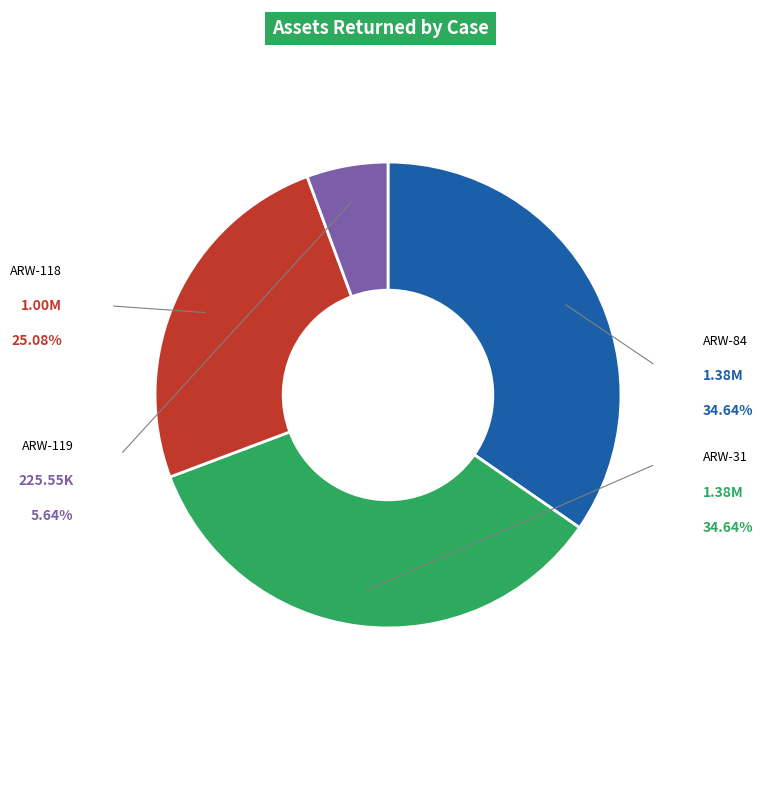

What is the change in value from ARW-84 to ARW-119?

-1159394.3